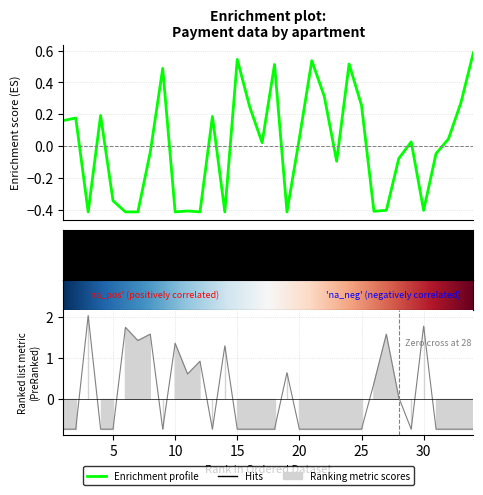

Reading right to left, list all the values displayed in this chart.

zadolzhennost: 0.6	0.3	0.0	-0.0	-0.4	0.0	-0.1	-0.4	-0.4	0.3	0.5	-0.1	0.3	0.5	0.1	-0.4	0.5	0.0	0.2	0.5	-0.4	0.2	-0.4	-0.4	-0.4	0.5	-0.0	-0.4	-0.4	-0.3	0.2	-0.4	0.2	0.2
uplacheno: -0.7	-0.7	-0.7	-0.7	1.8	-0.7	0.0	1.6	0.4	-0.7	-0.7	-0.7	-0.7	-0.7	-0.7	0.6	-0.7	-0.7	-0.7	-0.7	1.3	-0.7	0.9	0.6	1.4	-0.7	1.6	1.4	1.7	-0.7	-0.7	2.0	-0.7	-0.7